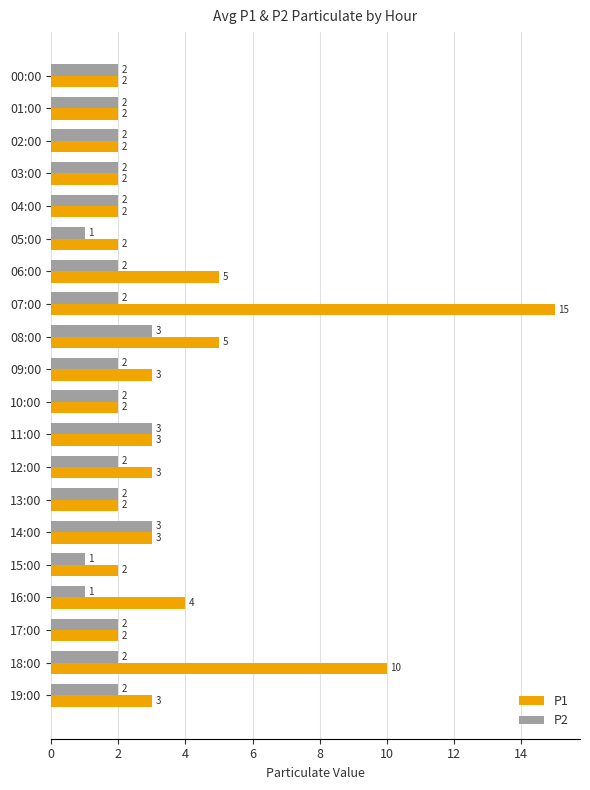

At which category is the sum across all series the highest?

07:00